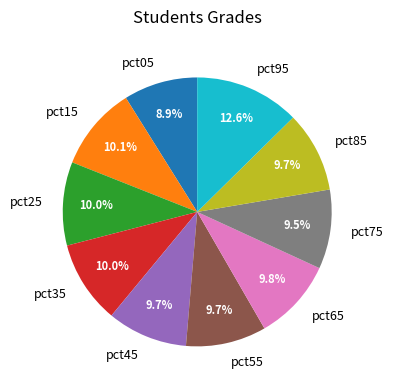

To the nearest percent, what is the difference between the pct35 and pct05 slice percentages?

1%